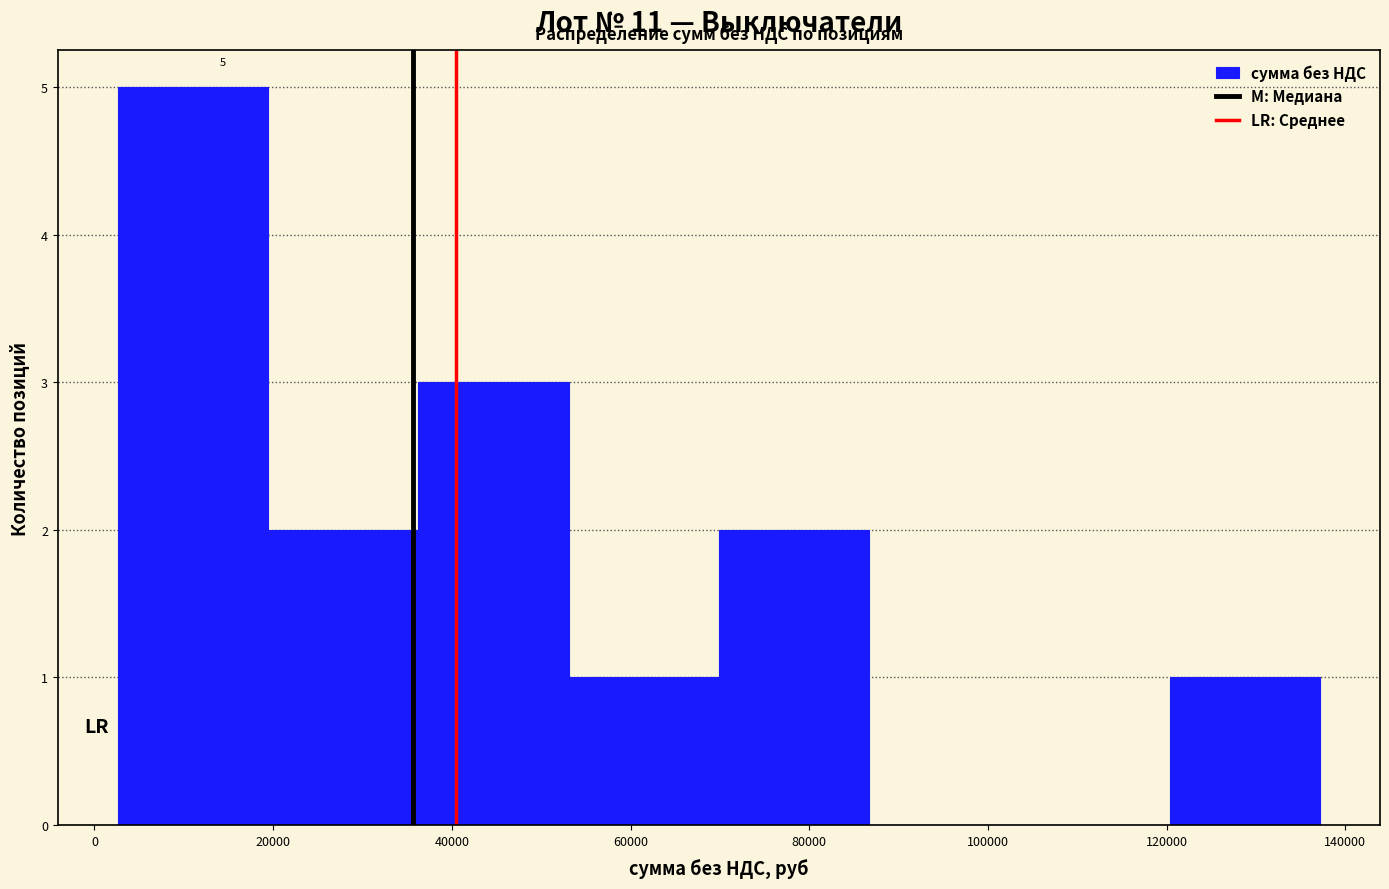

Which range on the x-axis has the tallest bar?

2000 to 20000